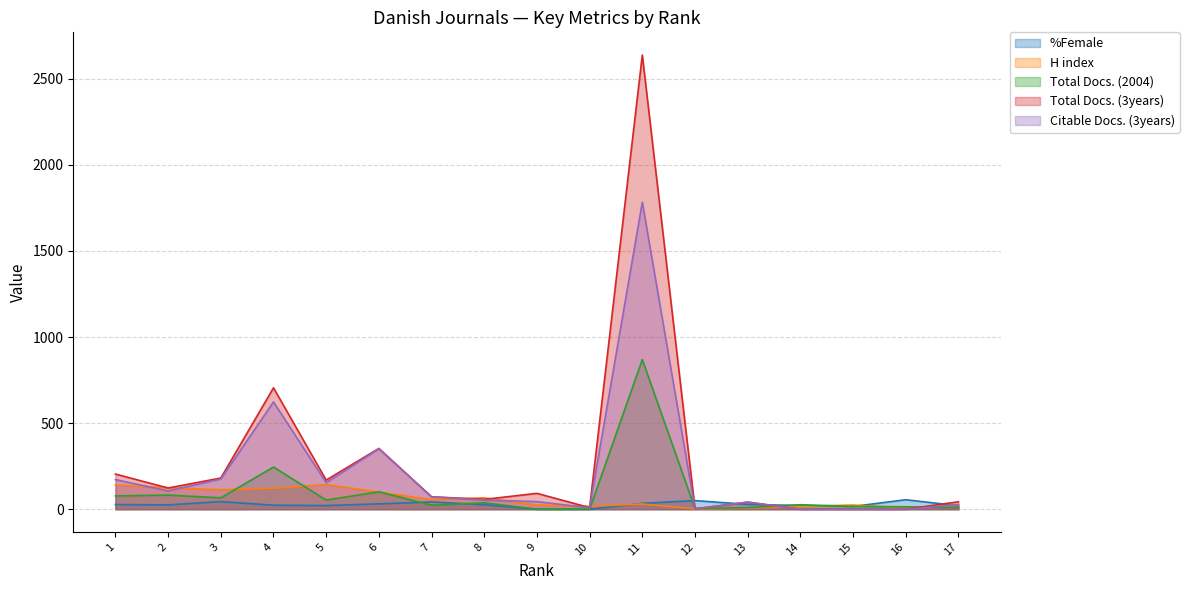

Which series has the largest total across all categories?

Total Docs. (3years)